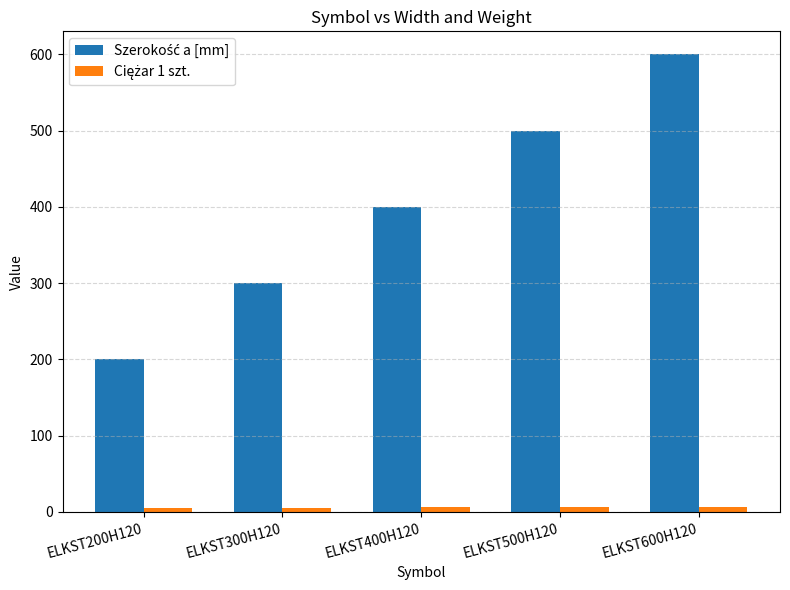

Which category has the highest value across all series?

ELKST600H120